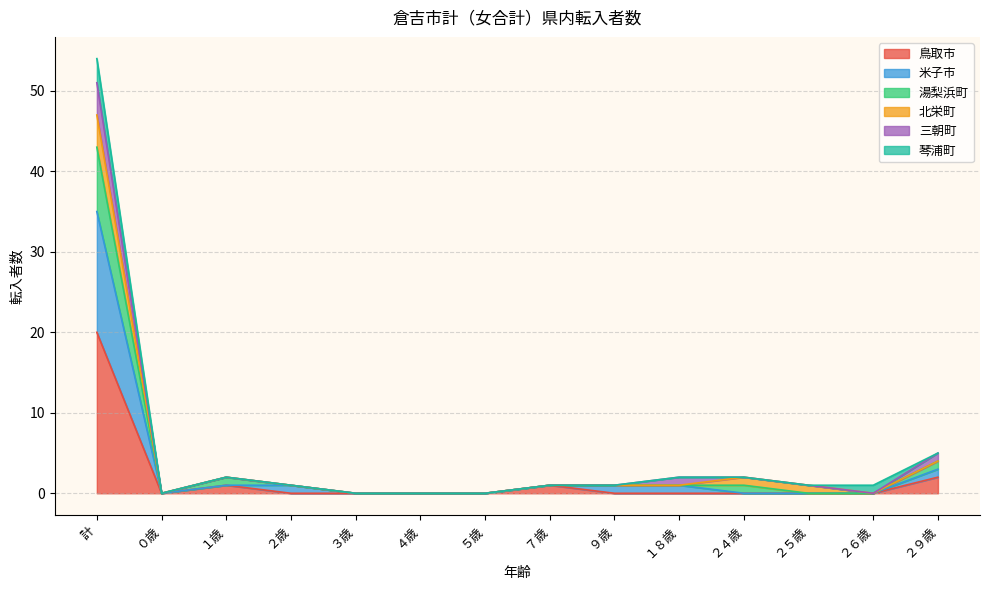

The 鳥取市 series shows 8 at ２５歳. True or false?

False